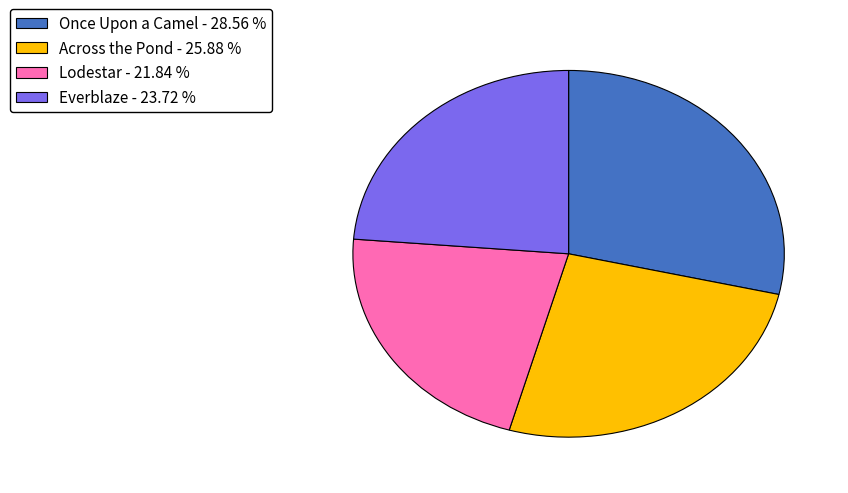

What is the largest slice in the pie chart?

Once Upon a Camel